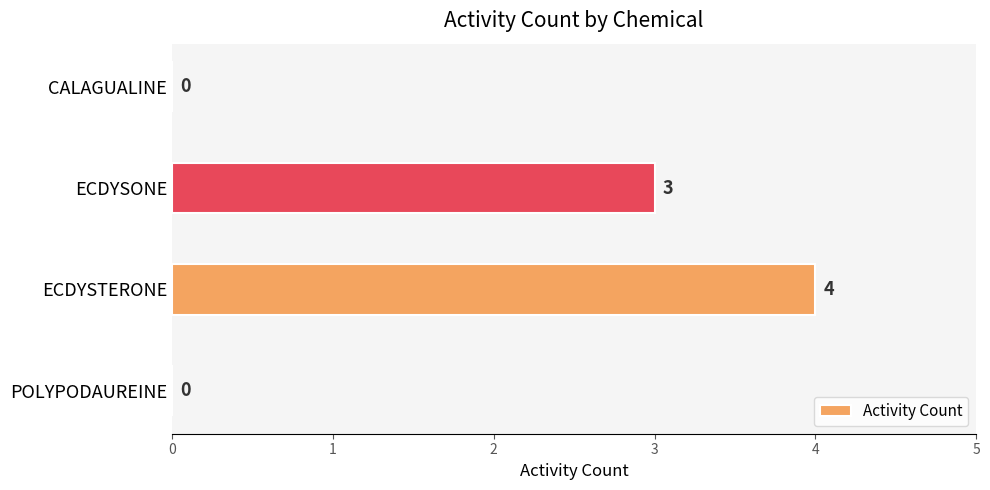

Read the value at ECDYSTERONE.

4